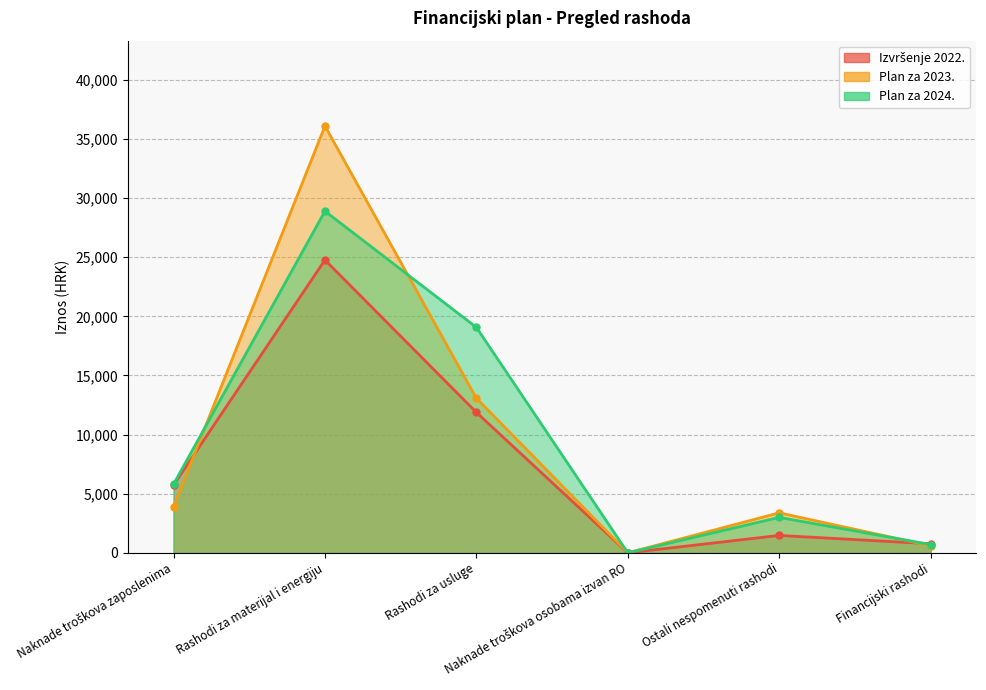

How many series are shown in this chart?

3